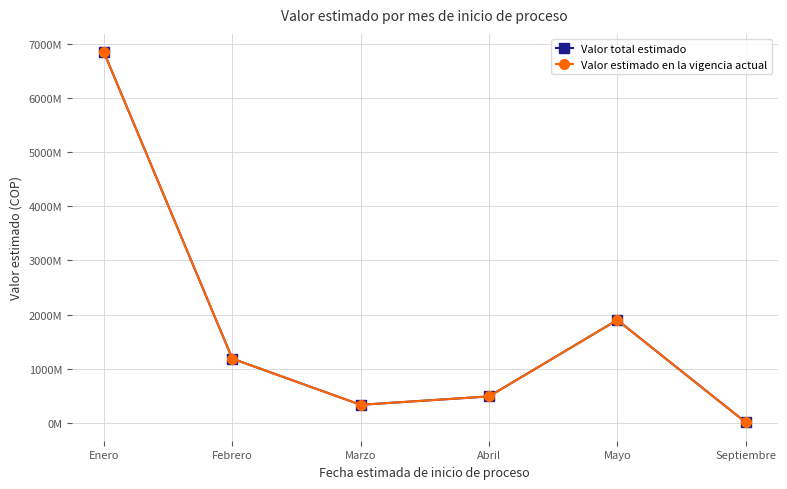

What is the total value across all series at Septiembre?

15400000